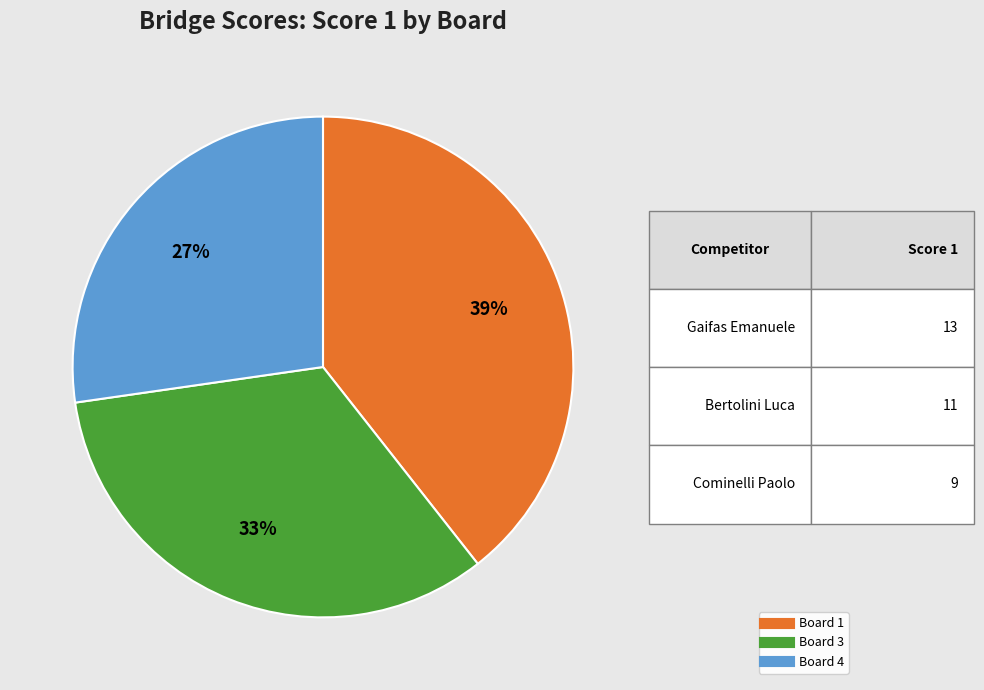

To the nearest percent, what is the difference between the largest and smallest slice percentages?

12%